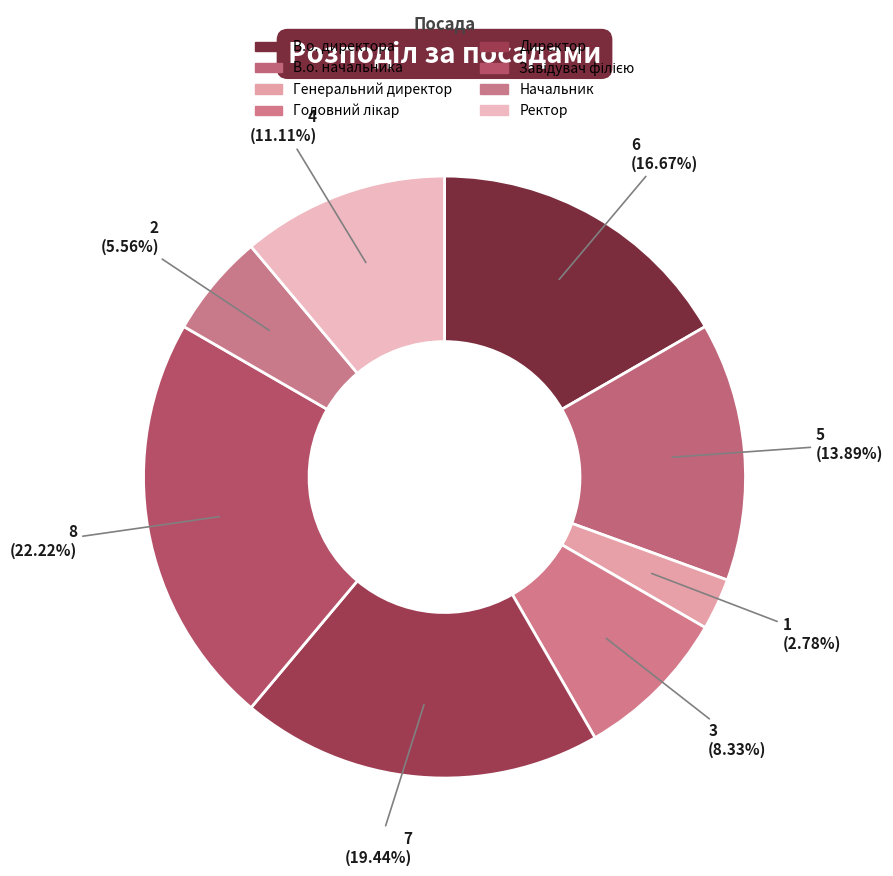

How many segments does this pie chart have?

8